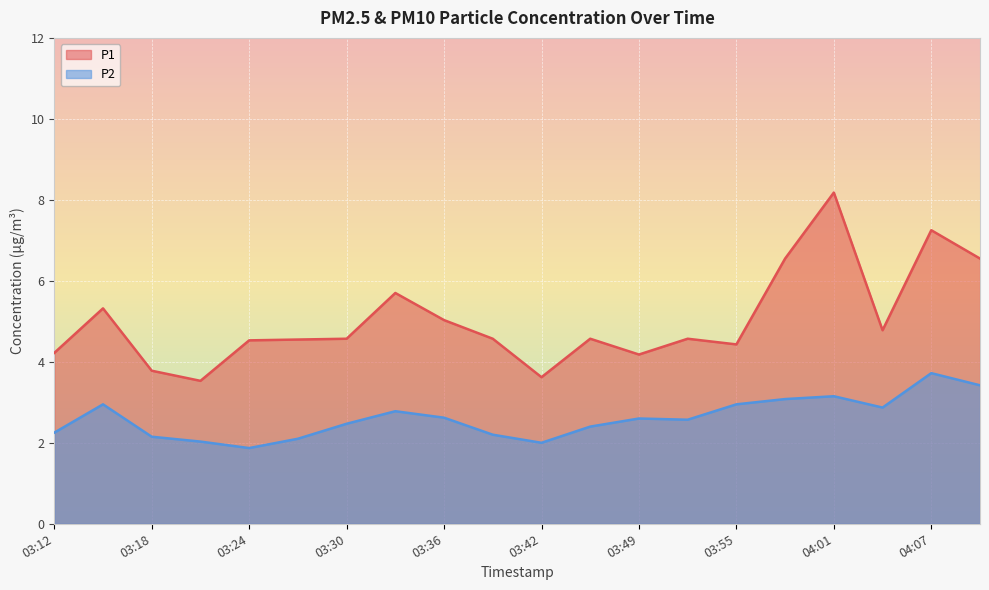

Between 03:12 and 03:52, which series saw the biggest shift?

P1